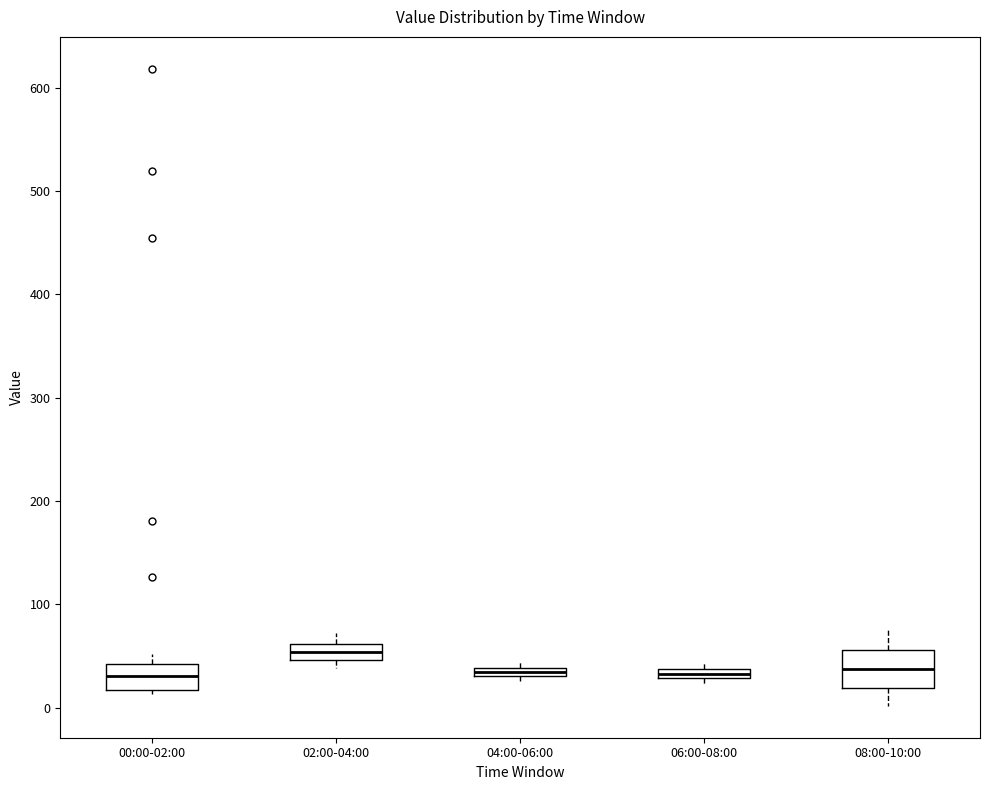

Which box is the tallest, from its lower edge to its upper edge?

08:00-10:00